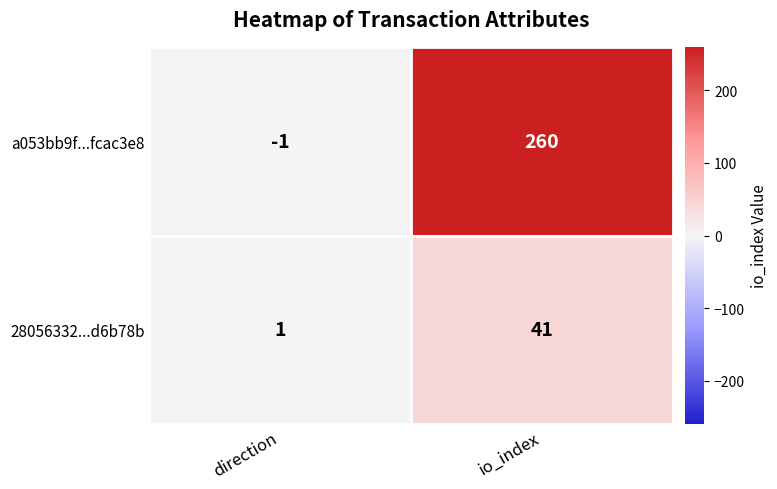

What is the sum of all a053bb9f...fcac3e8 values?

259